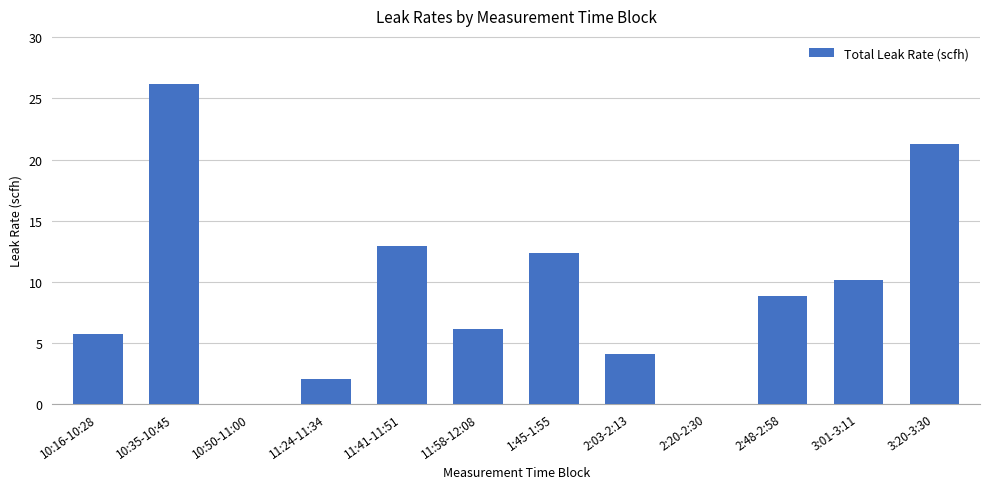

What is the difference between the values at 11:24-11:34 and 2:20-2:30?

2.0